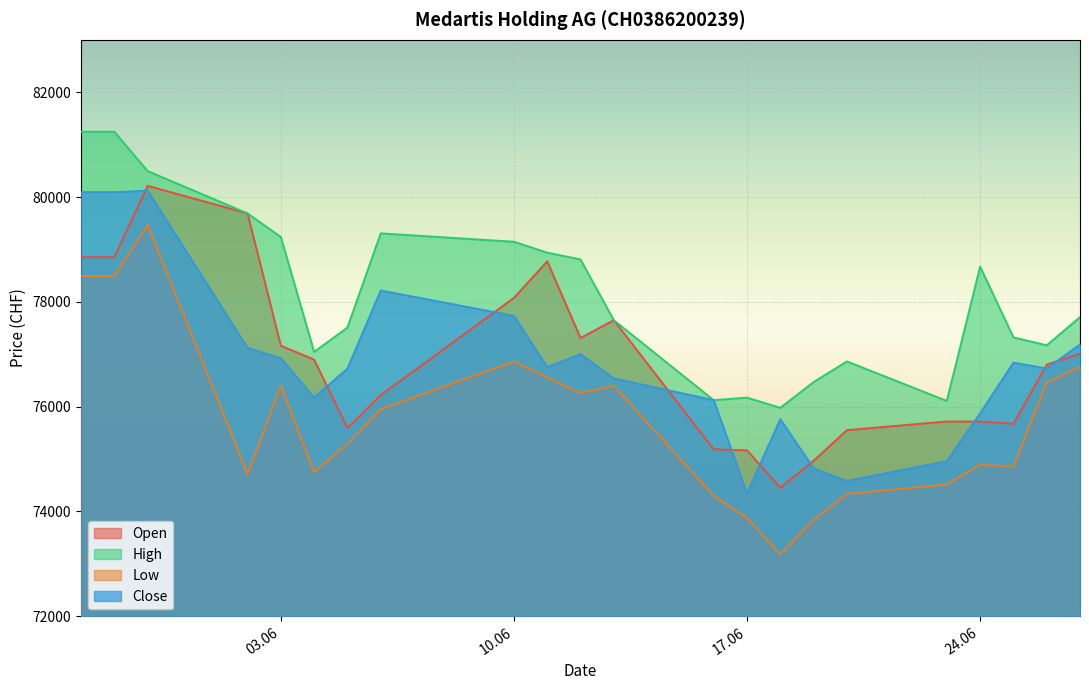

How many values in the Open series are below 76897?

11